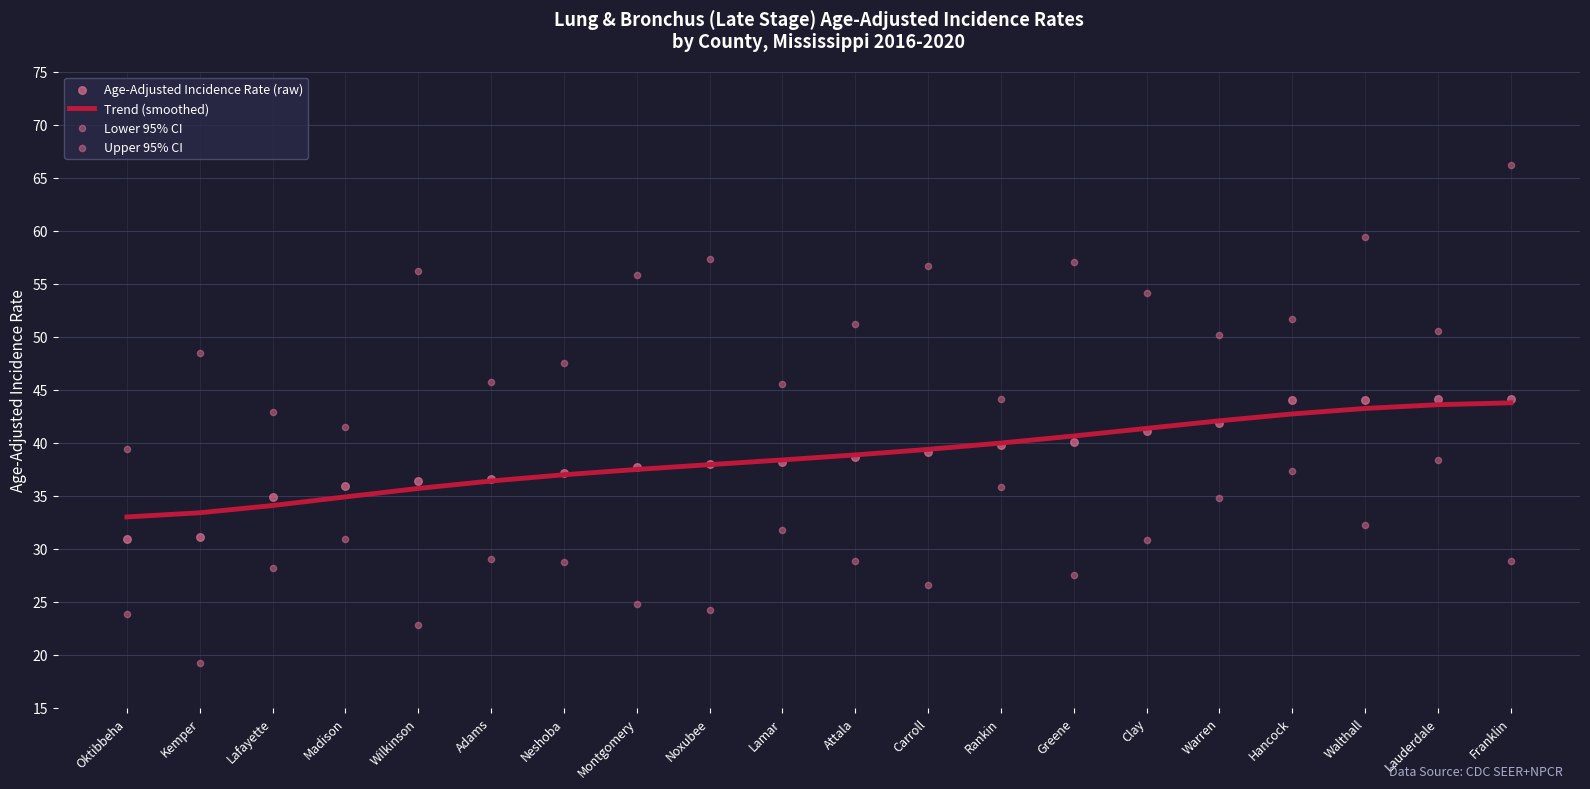

At which category is the sum across all series the highest?

Franklin